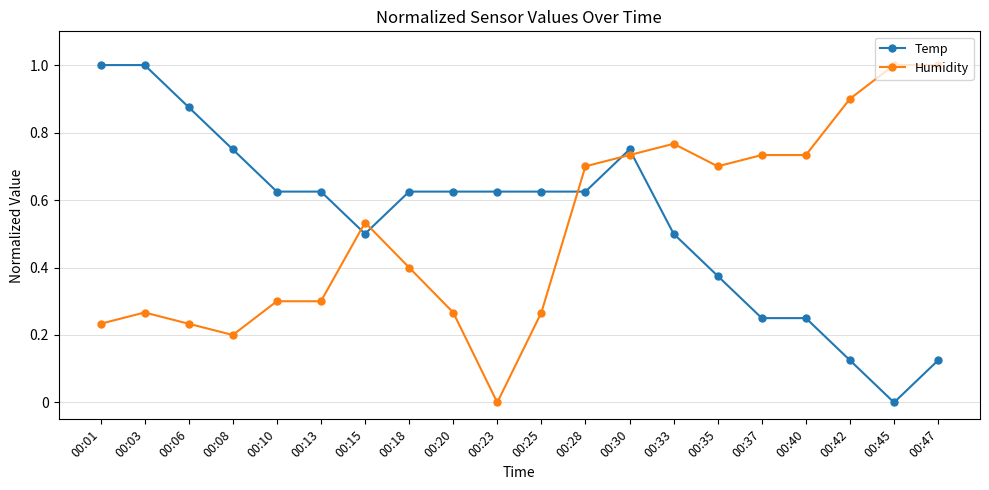

The Humidity series shows 0.7 at 00:30. True or false?

True